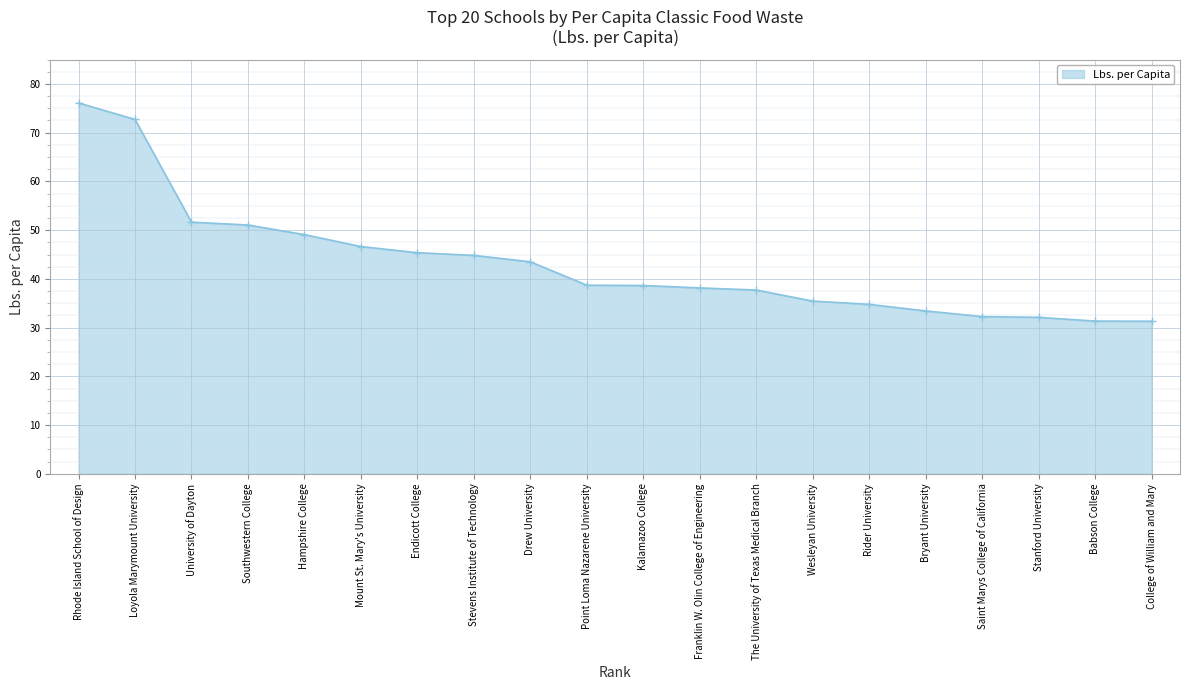

What is the change in value from Southwestern College to Stanford University?

-18.9